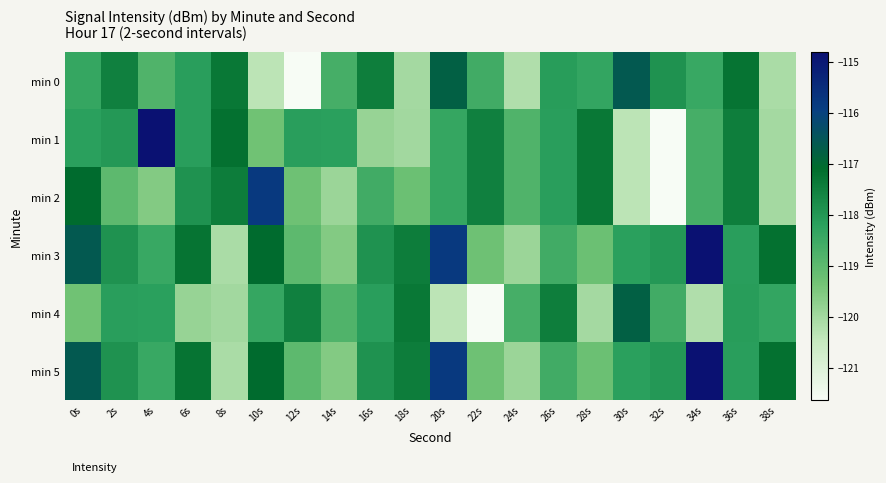

At which category is the sum across all series the highest?

20s